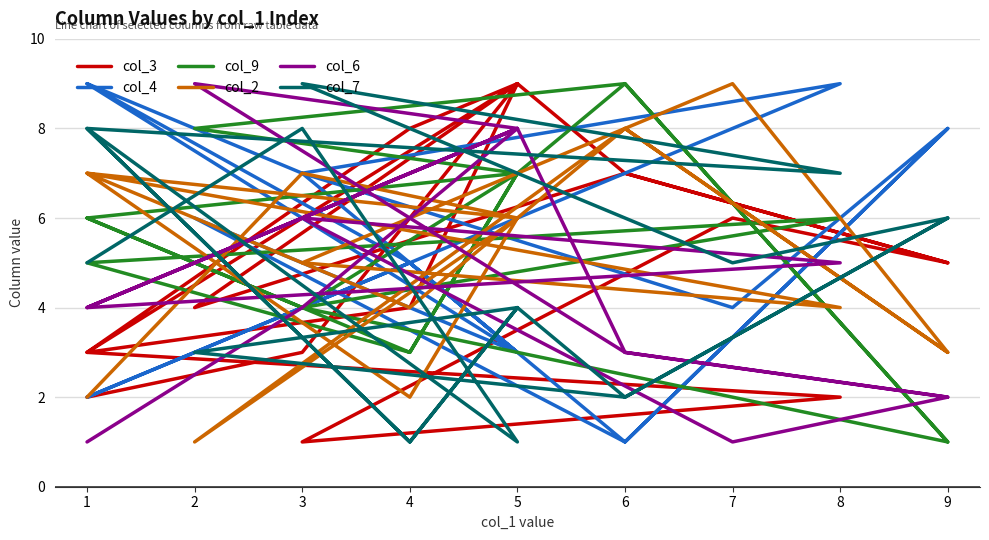

Where do col_3 and col_2 first cross each other?

3 and 5